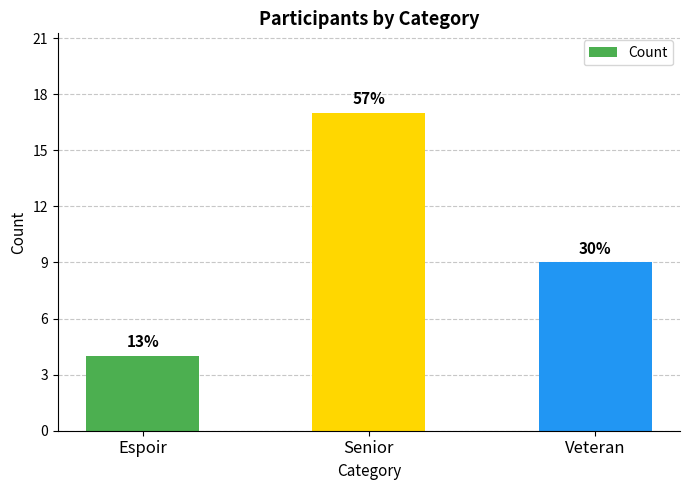

Count the values in the range 4 to 17.

3